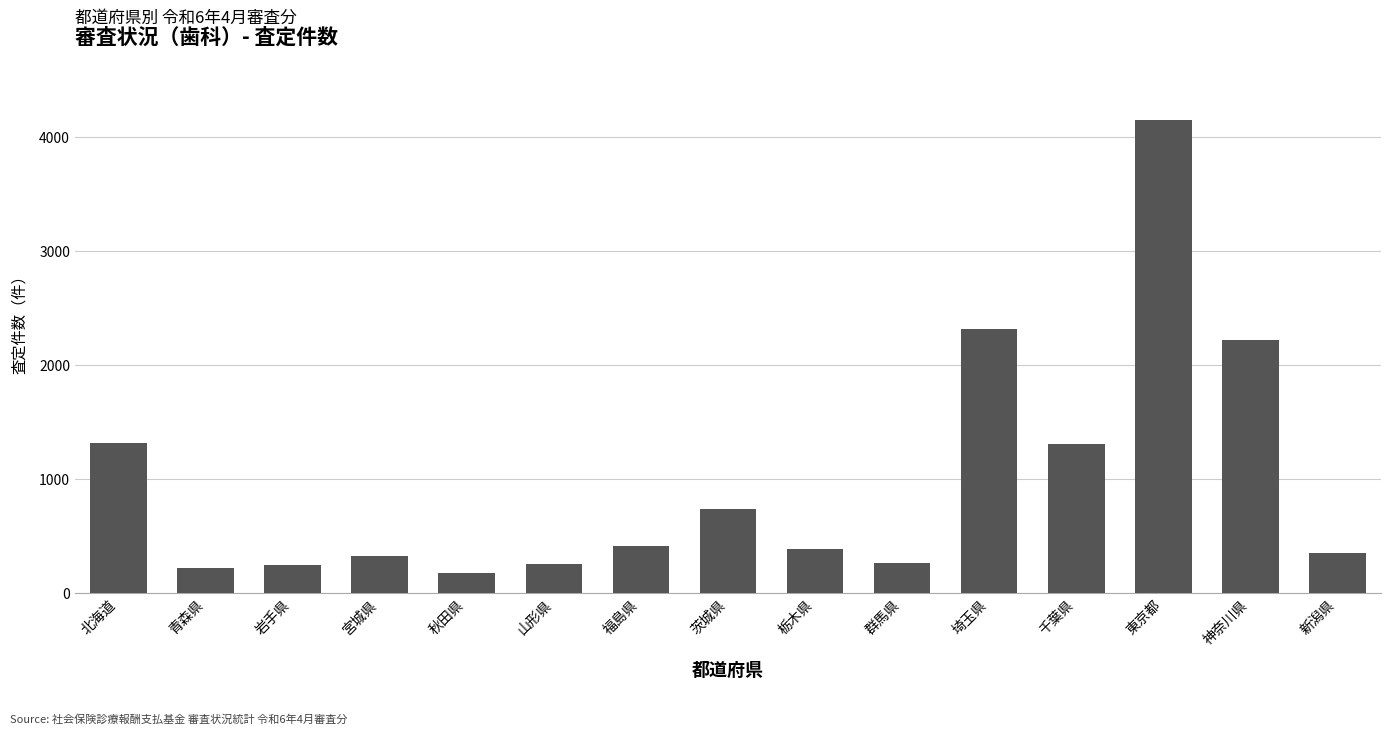

How many values are below 388?

7